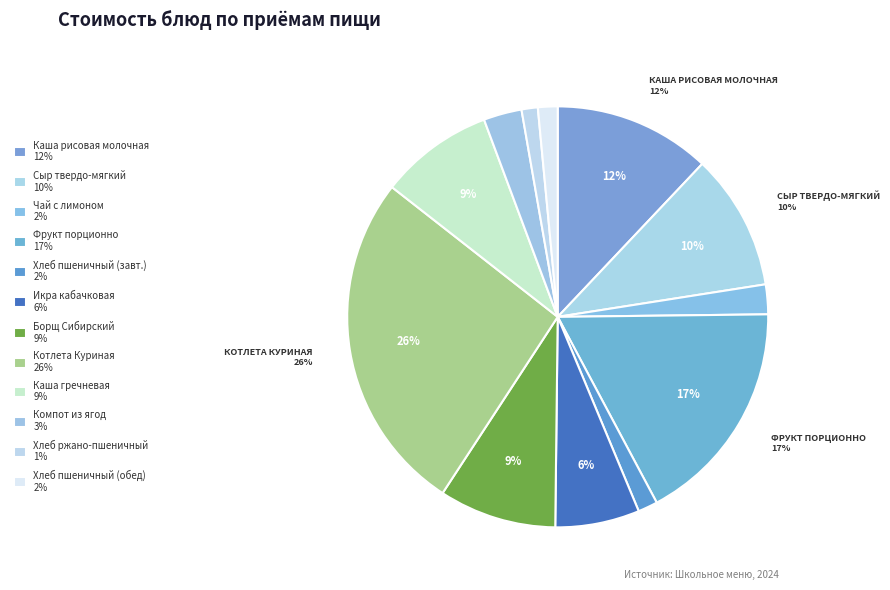

How many segments does this pie chart have?

12